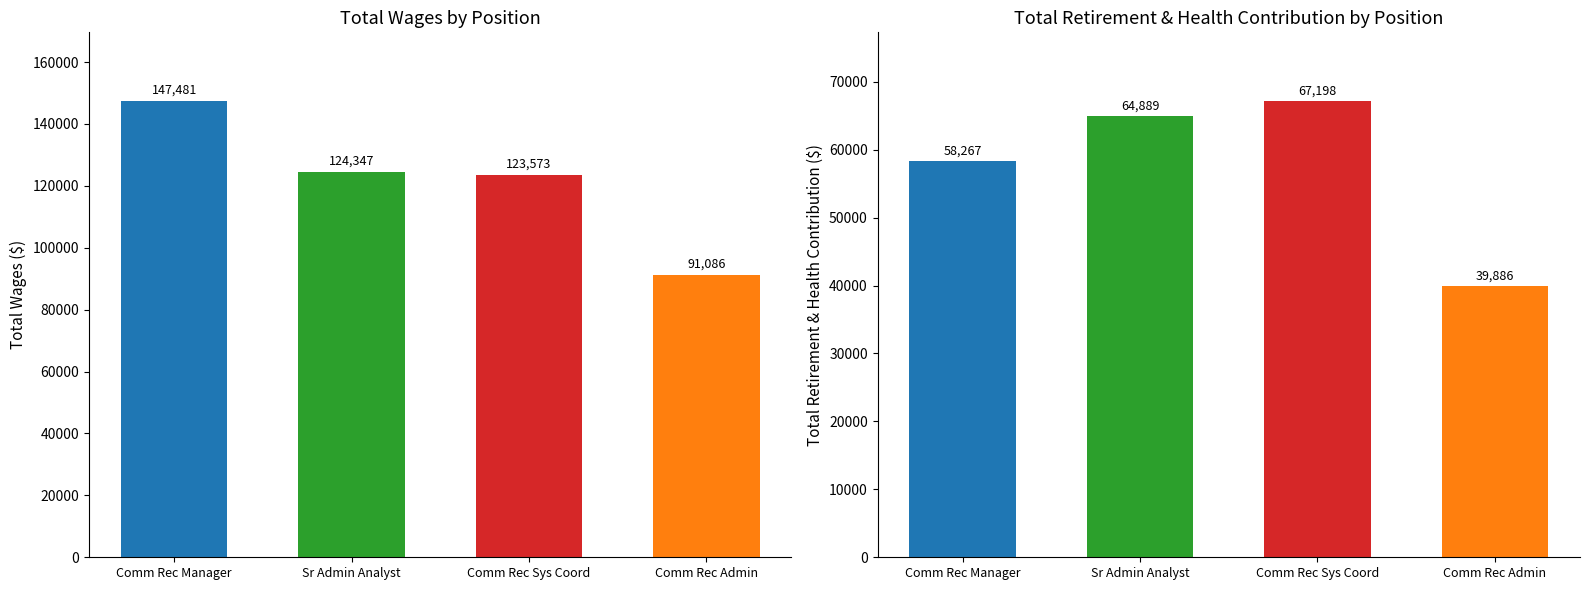

Is it true that Total Retirement & Health Contribution equals 67198 at Comm Rec Sys Coord?

True